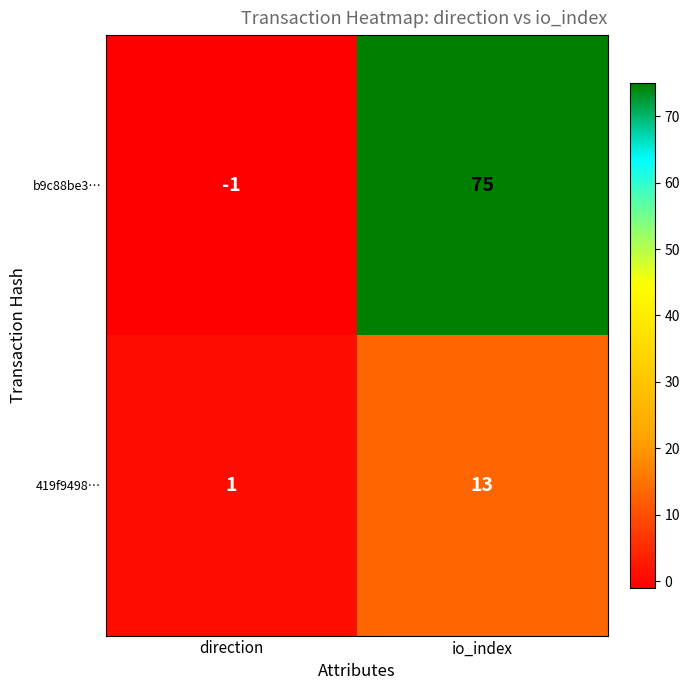

Read the 419f9498… value at io_index.

13